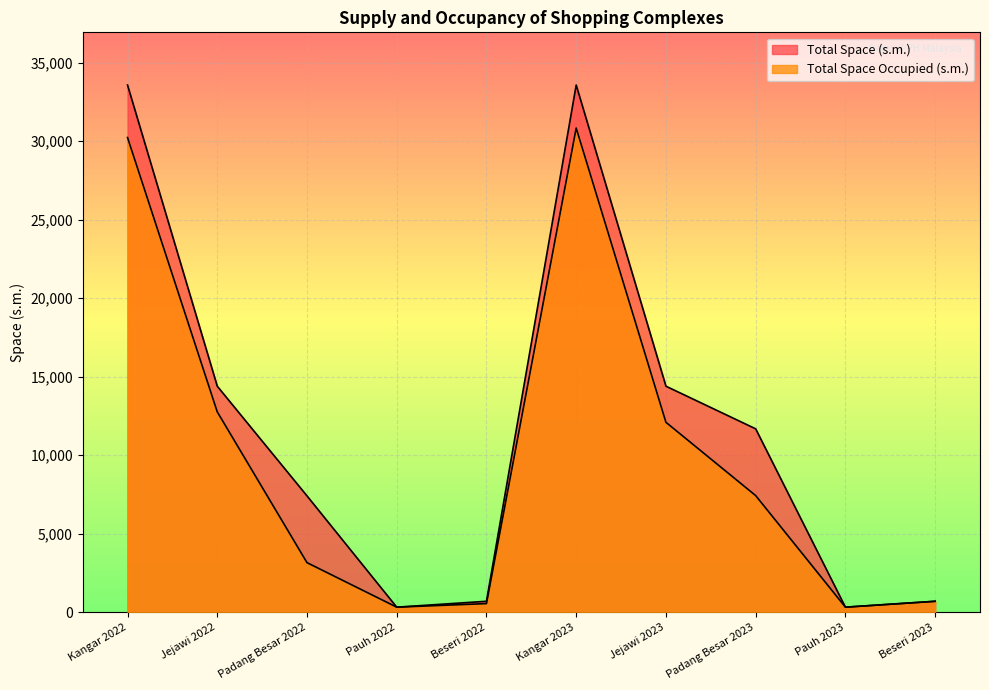

List the series in order of their overall mean, highest first.

Total Space (s.m.), Total Space Occupied (s.m.)